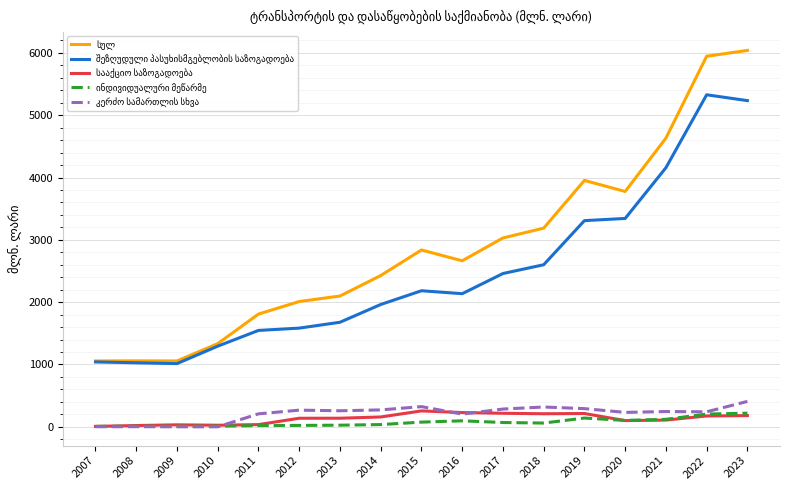

What is the maximum value shown in the chart?

6040.5